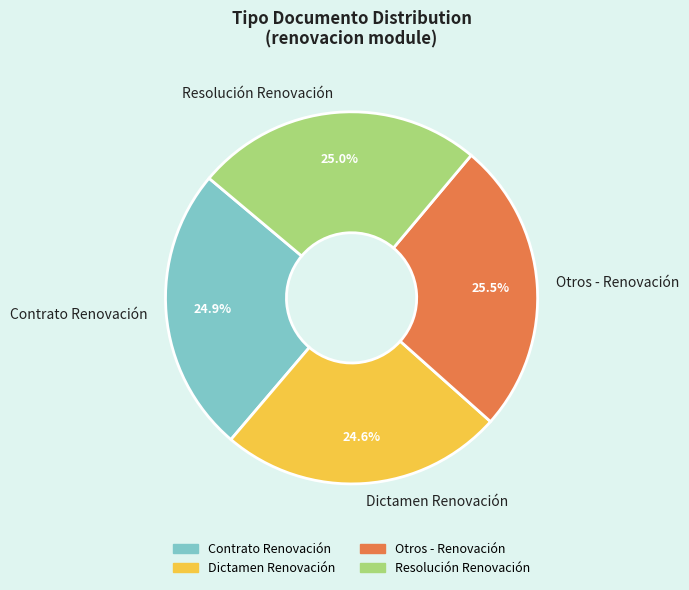

To the nearest percent, what is the difference between the Otros - Renovación and Contrato Renovación slice percentages?

1%